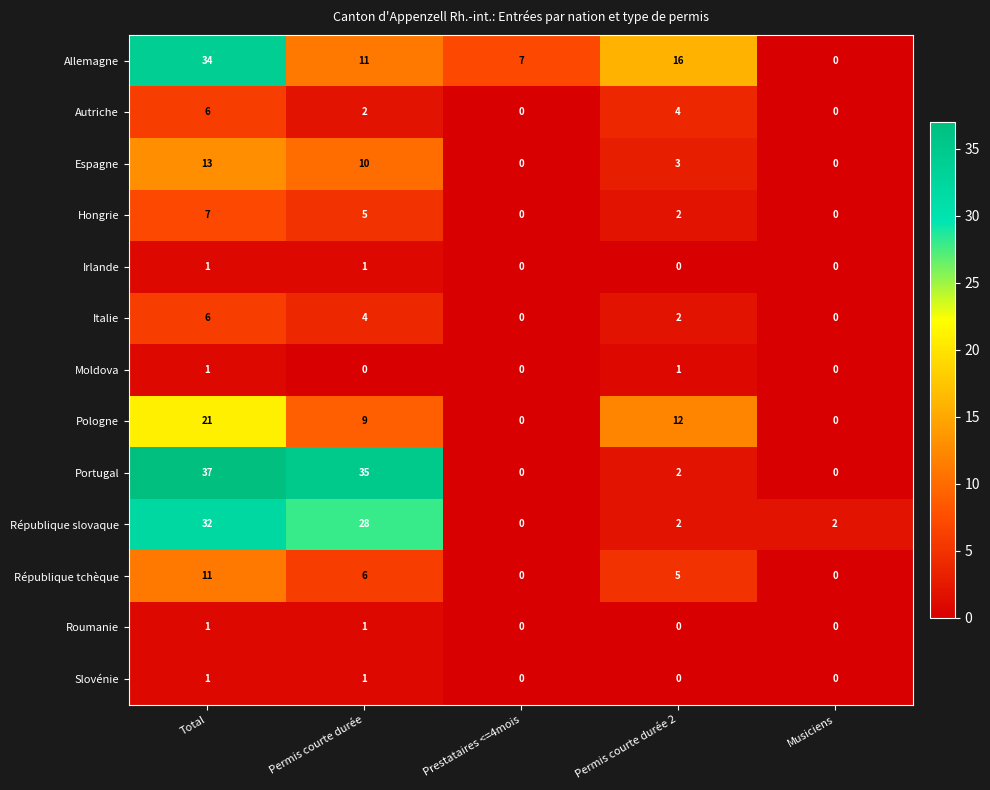

Count the number of data series in this chart.

13